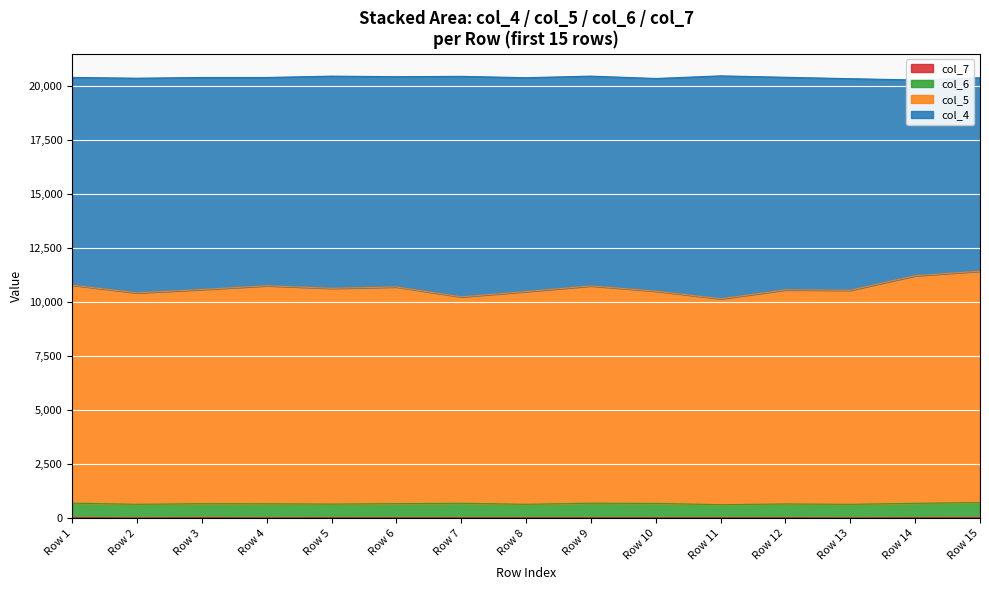

What is the difference between the maximum and second lowest values in the col_4 series?

1188